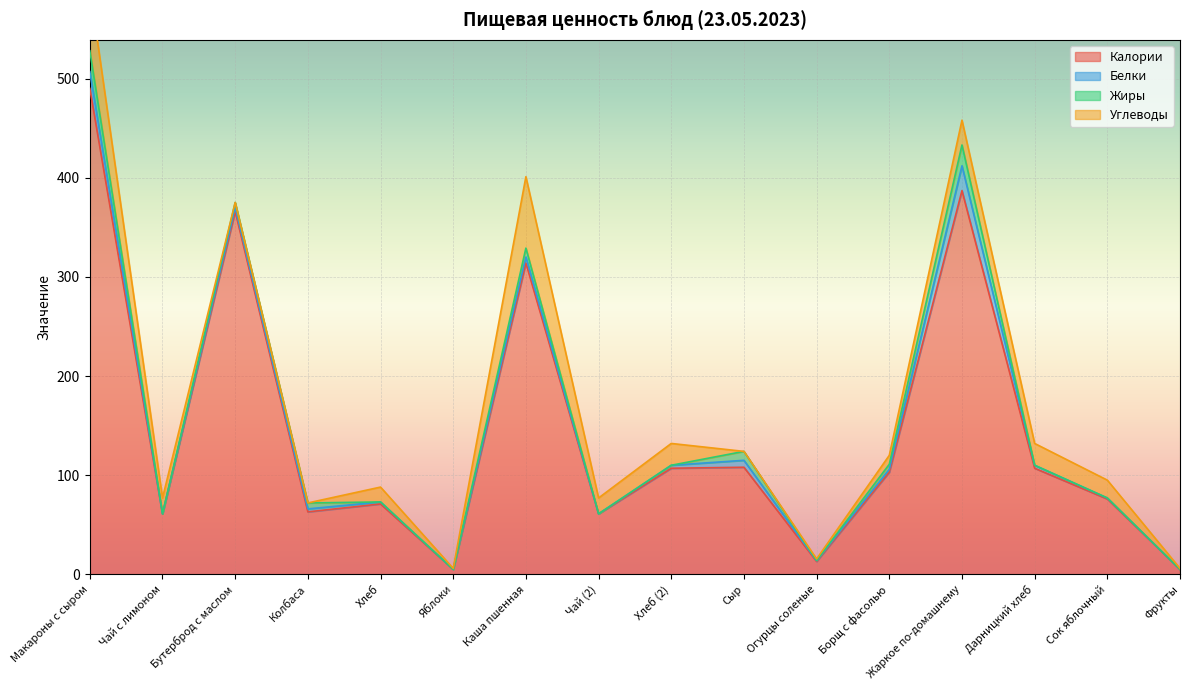

Reading left to right, list all the values displayed in this chart.

Калории: 490.0	61.0	366.0	63.0	71.0	5.0	314.0	61.0	107.0	108.0	13.0	103.0	387.0	107.0	76.0	5.0
Белки: 17.0	0.0	4.0	3.0	2.0	0.0	6.0	0.0	3.0	7.0	0.8	3.0	25.0	3.0	1.0	0.0
Жиры: 21.0	0.0	5.0	6.0	0.0	0.0	9.0	0.0	0.0	9.0	0.2	5.0	21.0	0.0	0.0	0.0
Углеводы: 64.0	16.0	0.0	0.0	15.0	1.0	72.0	16.0	22.0	0.0	1.6	9.0	25.0	22.0	18.0	1.0